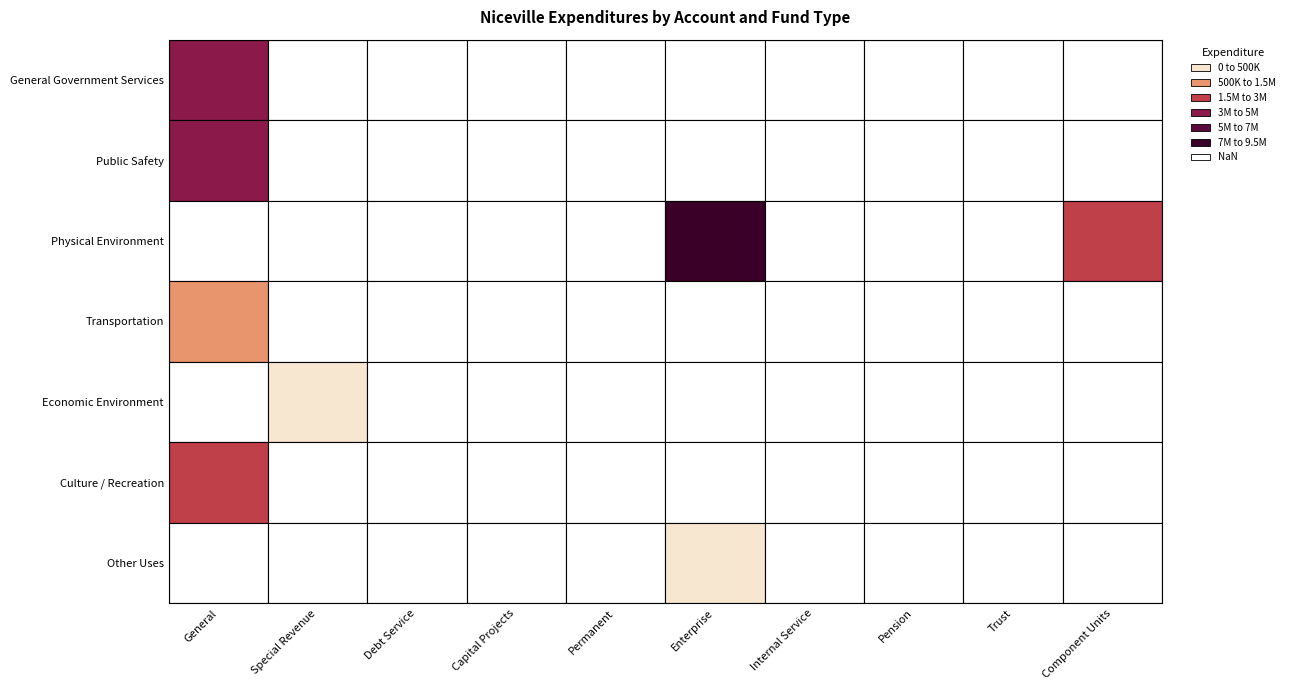

Is the value of Culture / Recreation at Permanent greater than the value of Economic Environment at Trust?

No